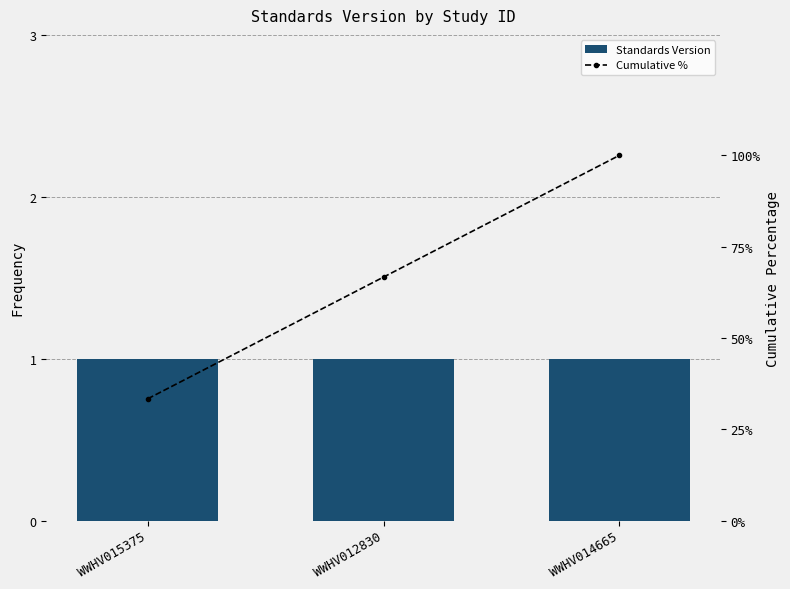

List the labels in order of Standards Version value, smallest first.

WWHV015375, WWHV012830, WWHV014665